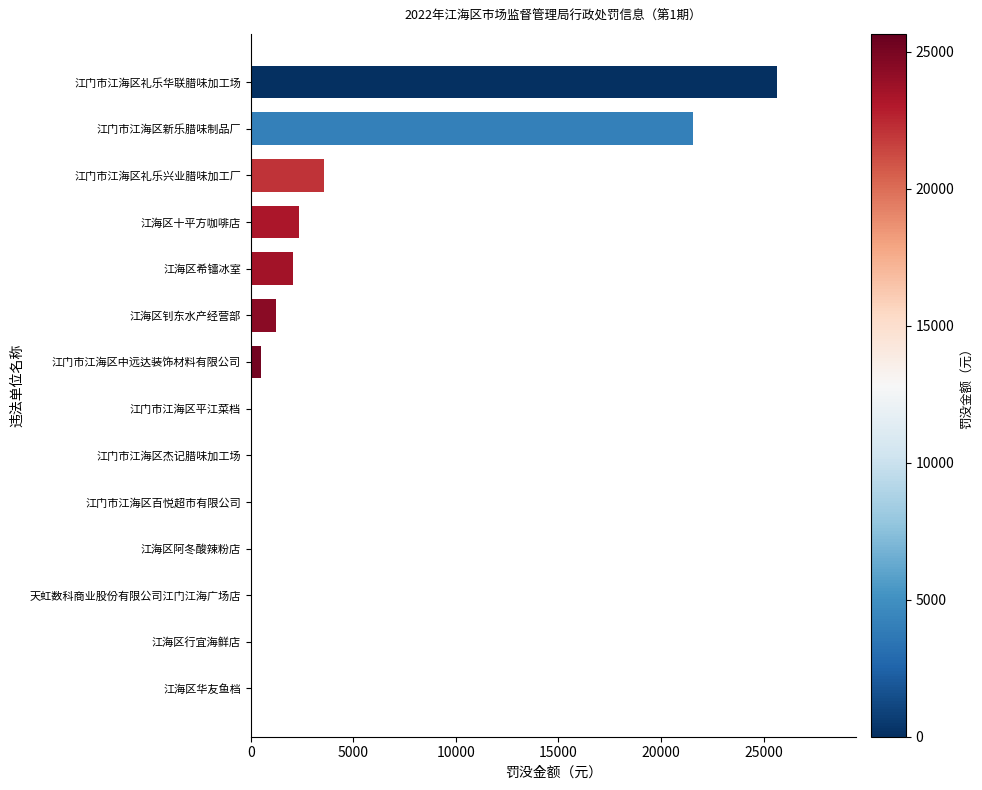

At which label is the value closest to 12825?

江门市江海区新乐腊味制品厂